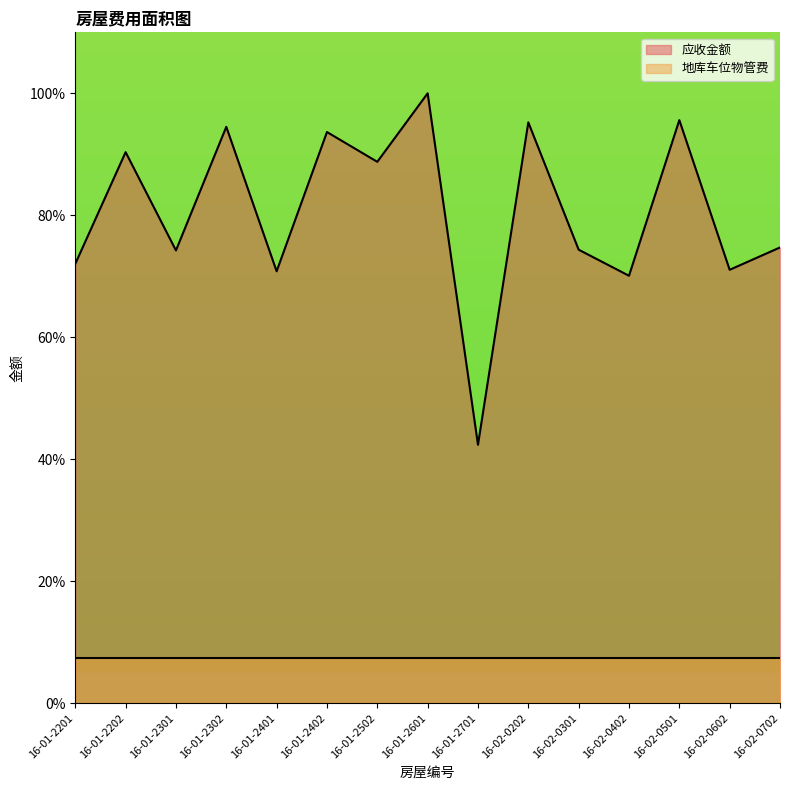

Rank the categories by value from highest to lowest.

16-01-2601, 16-02-0501, 16-02-0202, 16-01-2302, 16-01-2402, 16-01-2202, 16-01-2502, 16-02-0702, 16-02-0301, 16-01-2301, 16-01-2201, 16-02-0602, 16-01-2401, 16-02-0402, 16-01-2701